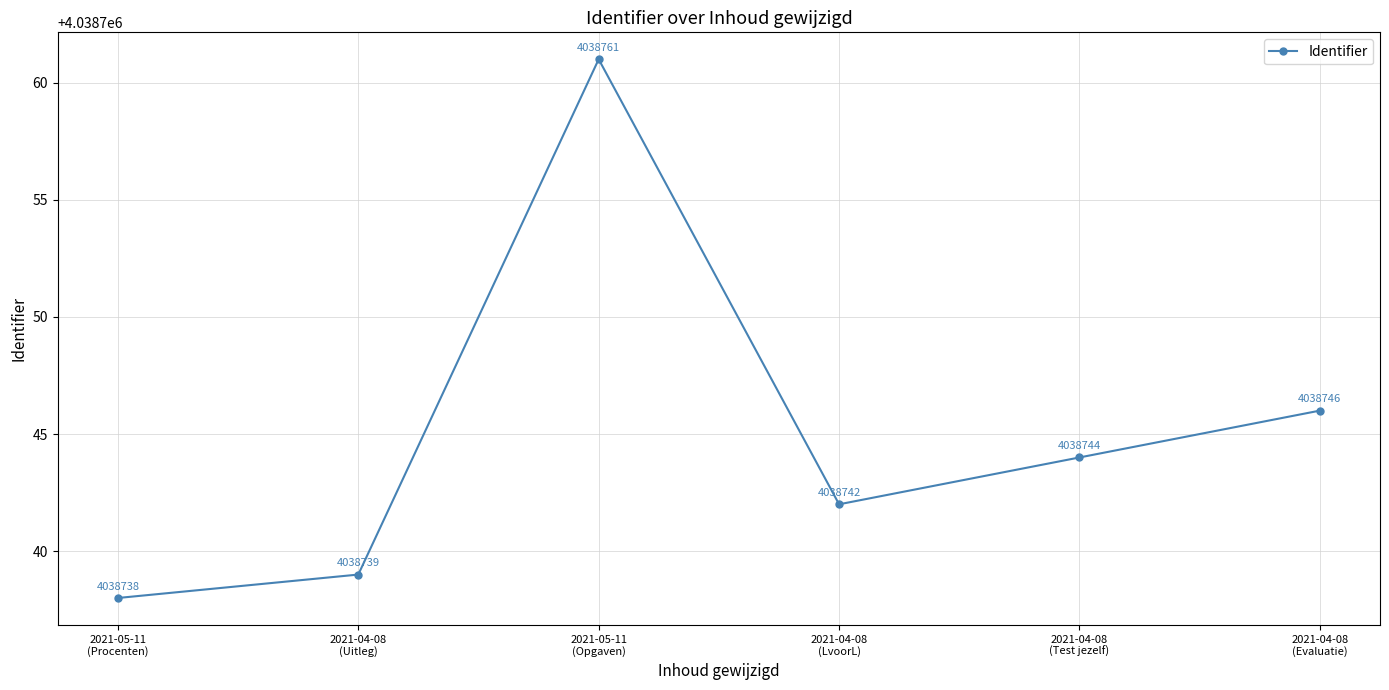

What is the minimum value shown in the chart?

4038738